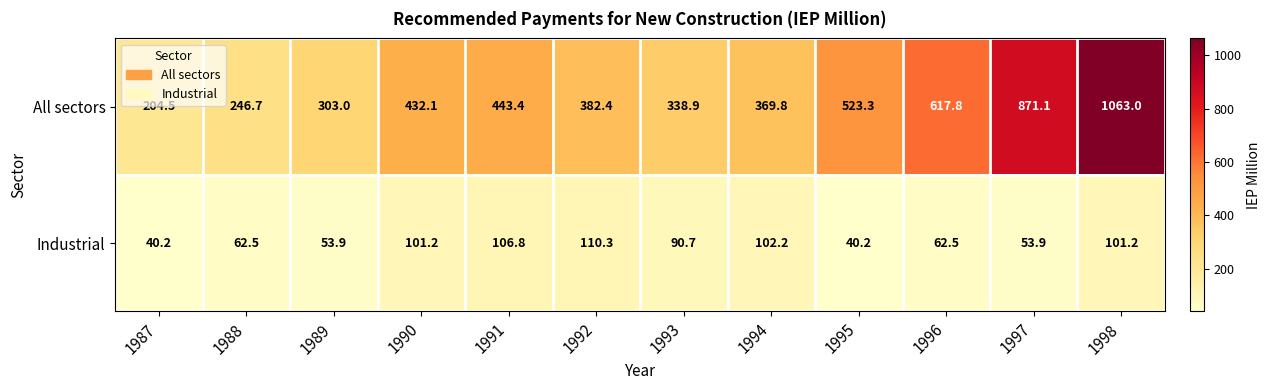

How many series are shown in this chart?

2